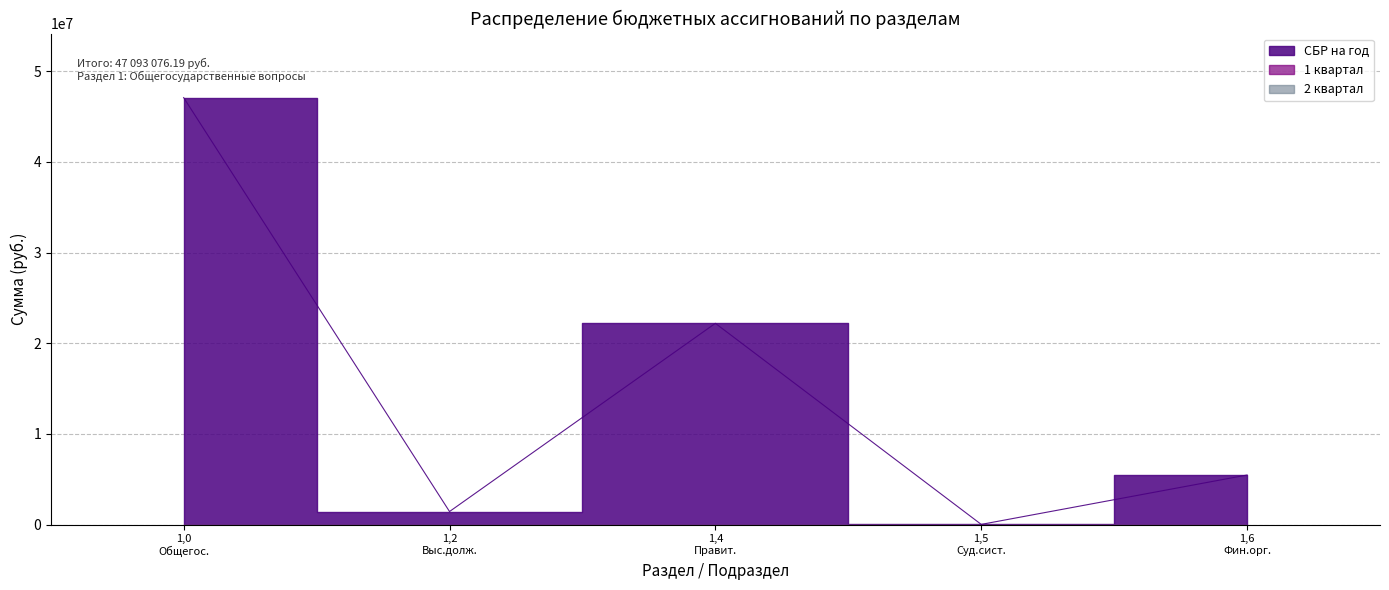

How many lines are shown in the chart?

3